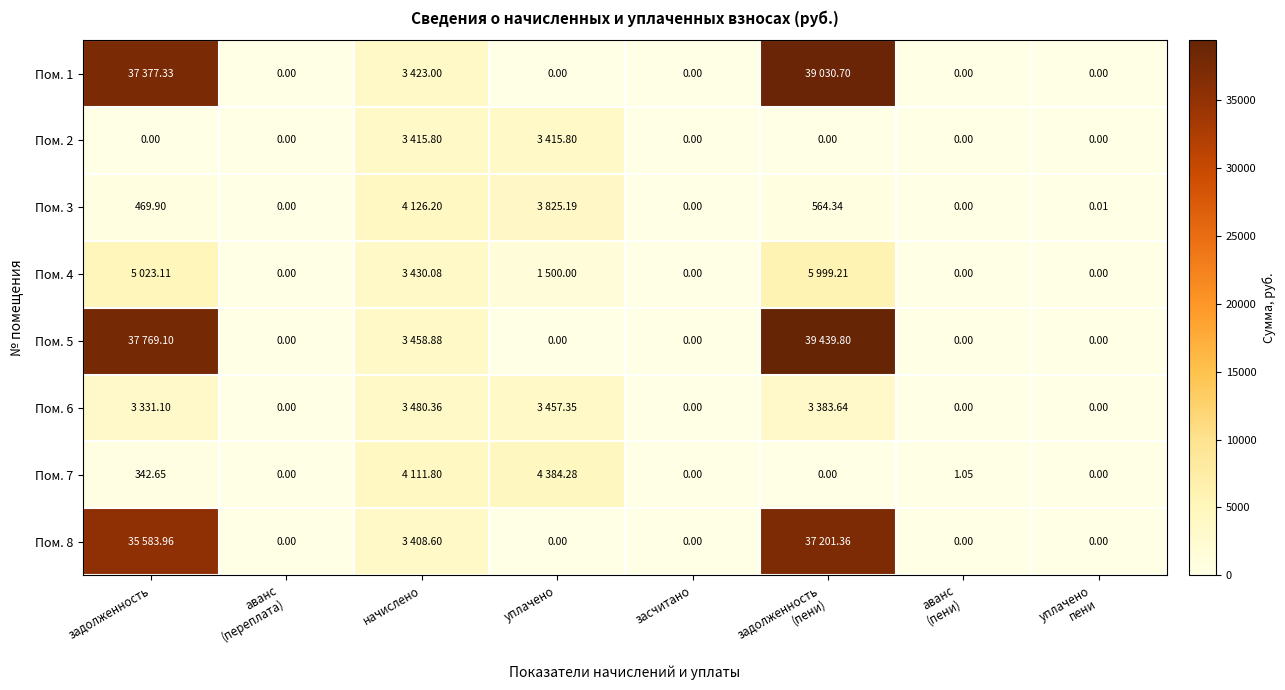

What is the difference between the second highest and minimum values in the Пом. 1 series?

37377.3